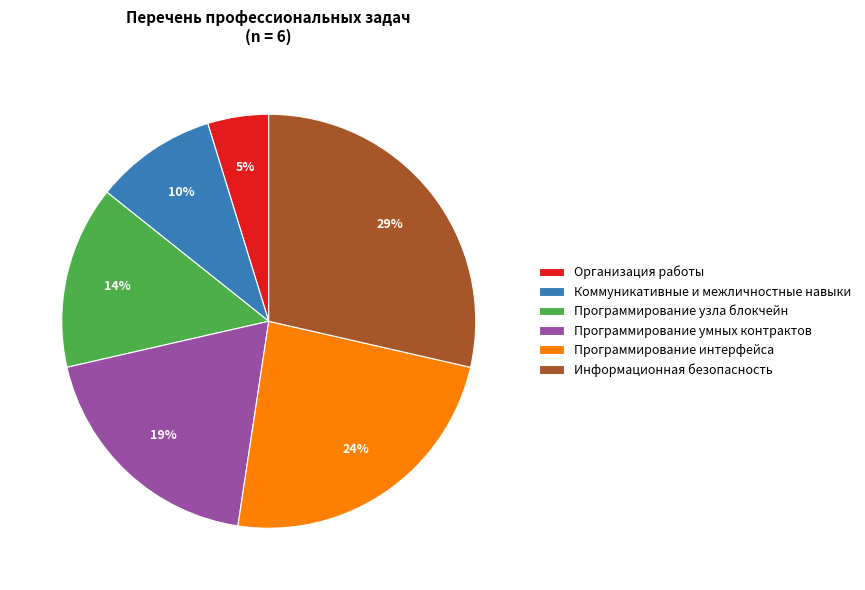

What percentage is the Коммуникативные и межличностные навыки slice, to the nearest percent?

10%